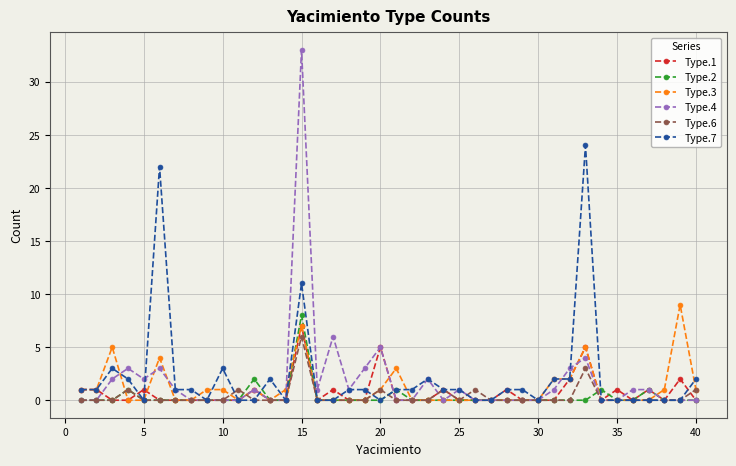

What are all the series names shown in the legend?

Type.1, Type.2, Type.3, Type.4, Type.6, Type.7